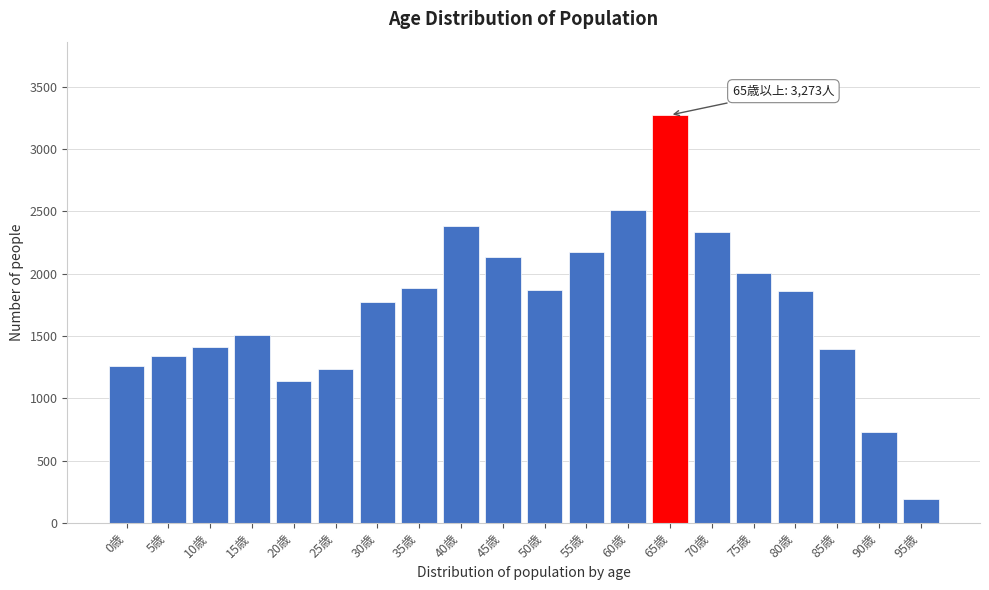

At which category does the chart reach its minimum across all series?

95歳